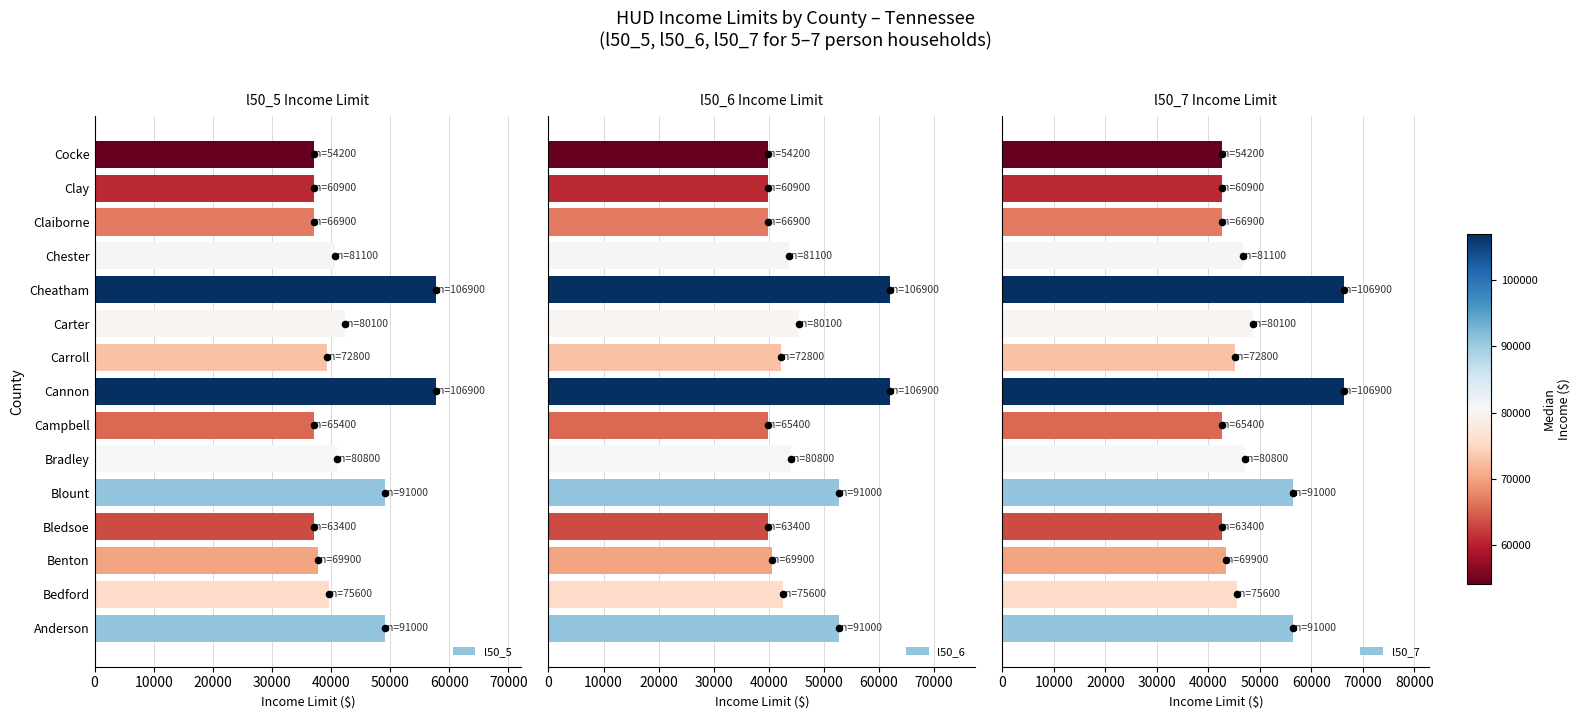

True or false: l50_5 has a value of 37050 at Claiborne.

True